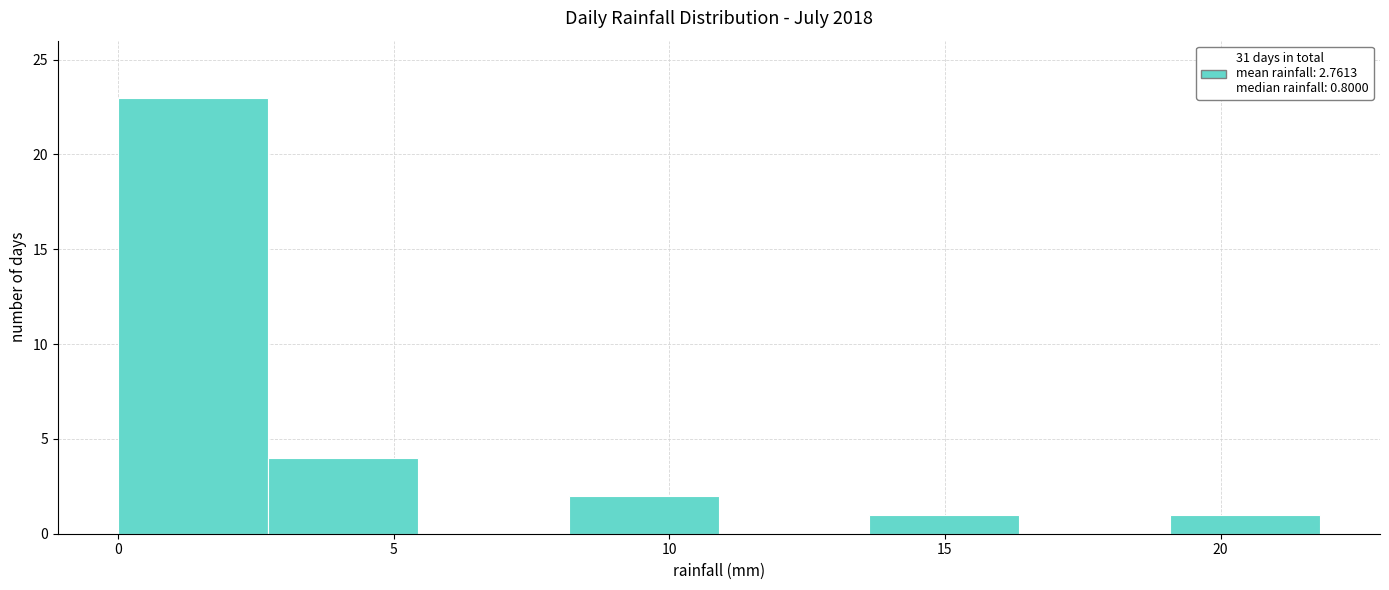

Reading left to right, list every bar in this chart as the range it spans on the x-axis followed by its height. Neither the bar edges nor the heights are printed on the chart, so give them approximately, as read against the axes.

0.0 to 2.5: 23
2.5 to 5.5: 4
5.5 to 8.0: 0
8.0 to 11.0: 2
11.0 to 13.5: 0
13.5 to 16.5: 1
16.5 to 19.0: 0
19.0 to 22.0: 1